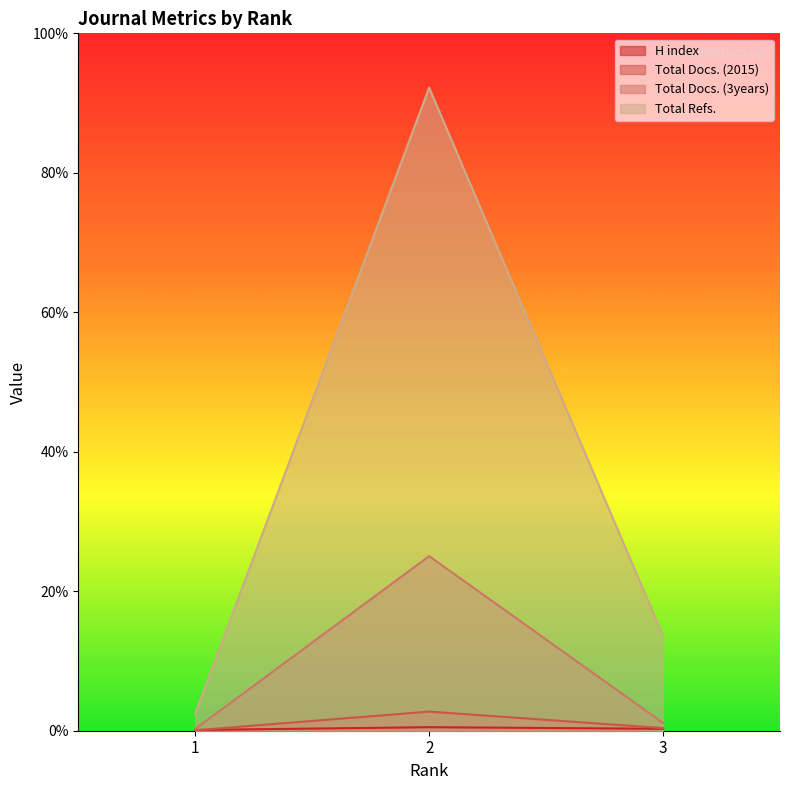

Reading left to right, extract all data points from this chart.

H index: 1=26	2=127	3=69
Total Docs. (2015): 1=16	2=685	3=94
Total Docs. (3years): 1=64	2=6258	3=280
Total Refs.: 1=613	2=23052	3=3399